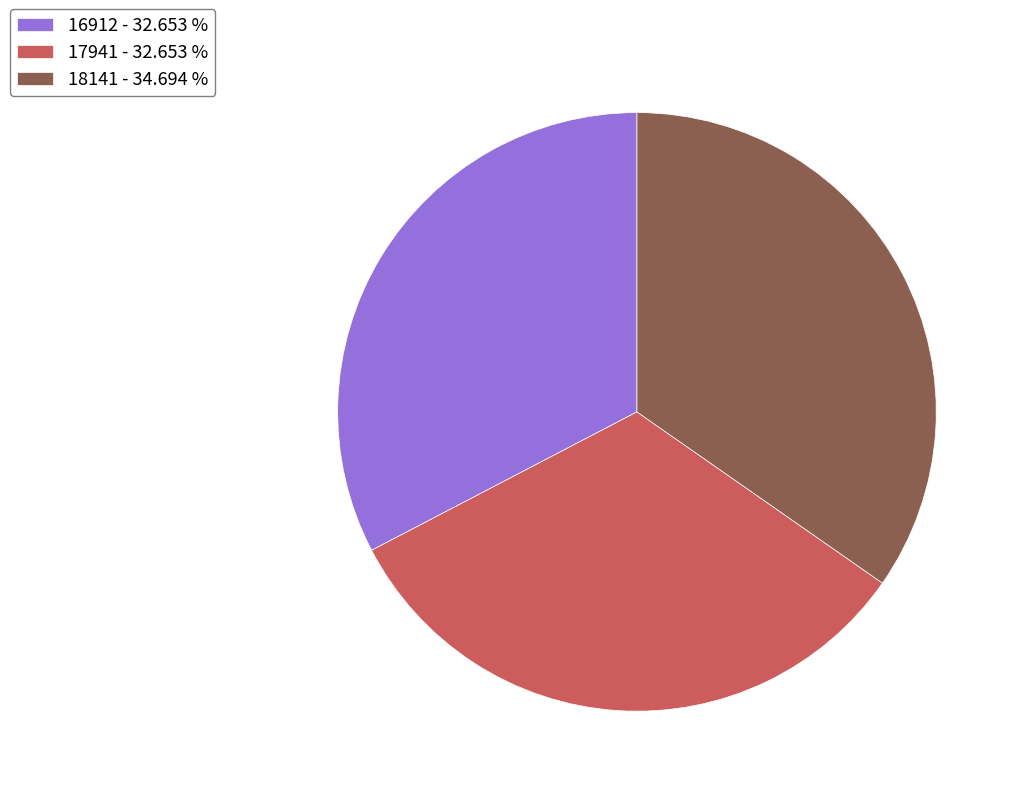

Approximately how many times larger is the value at 17941 - 32.653 % compared to 18141 - 34.694 %?

0.9